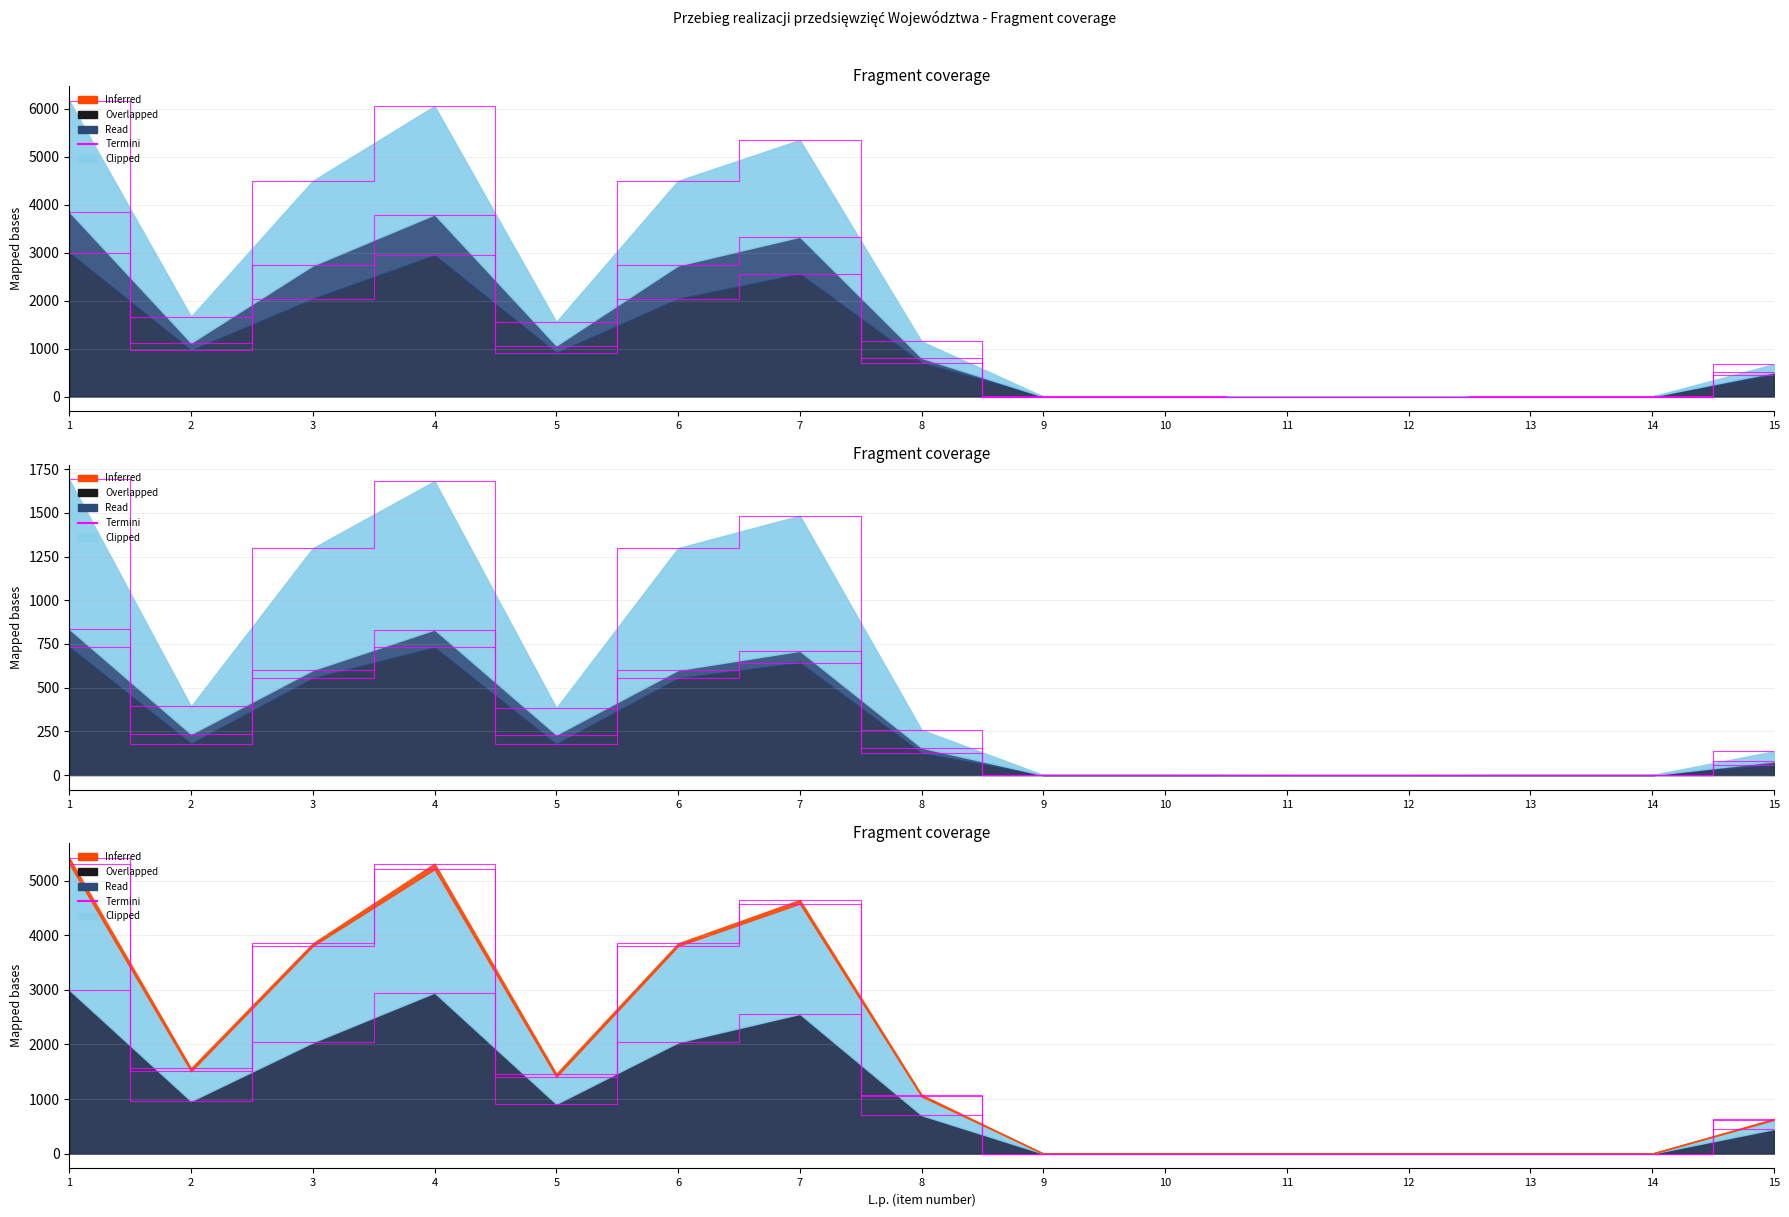

At which category is the sum across all series the highest?

1